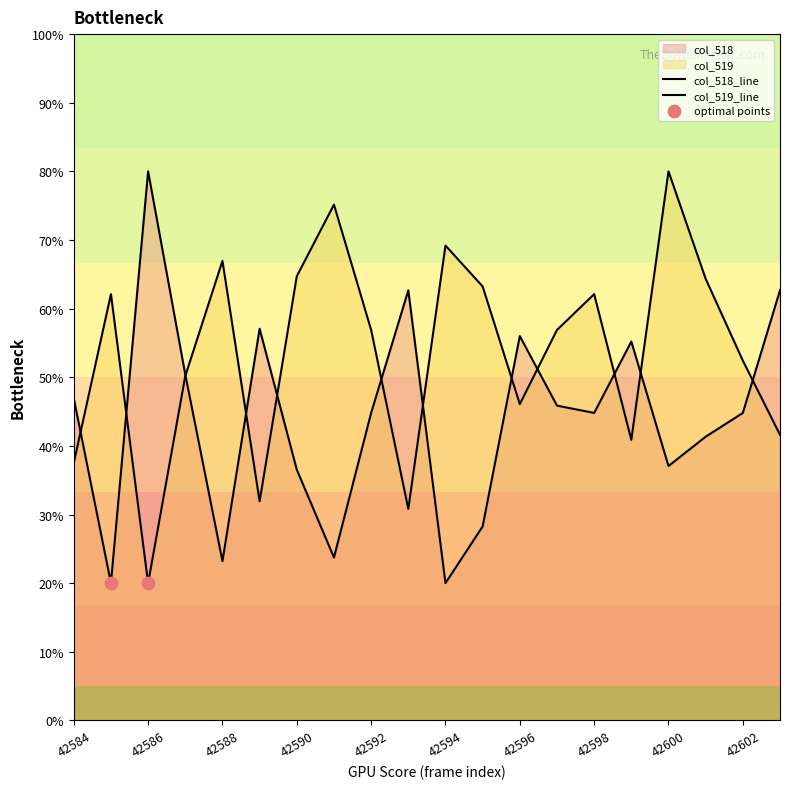

At which category is the sum across all series the highest?

42600